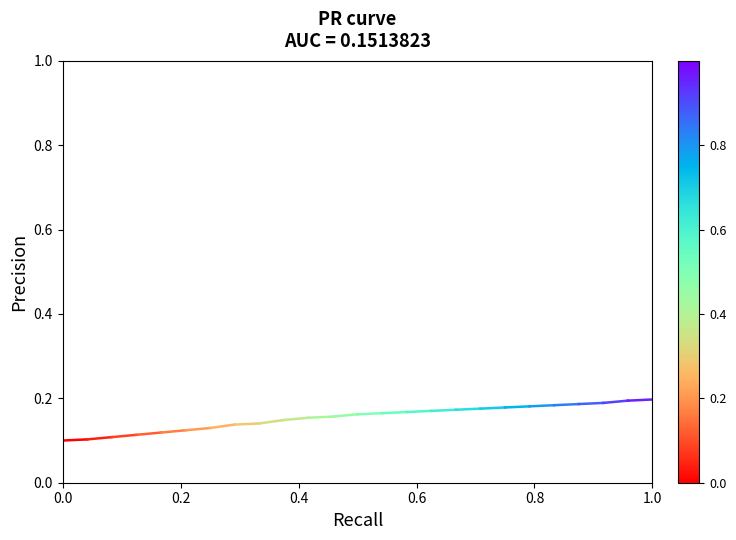

What is the sum of all values?

0.2